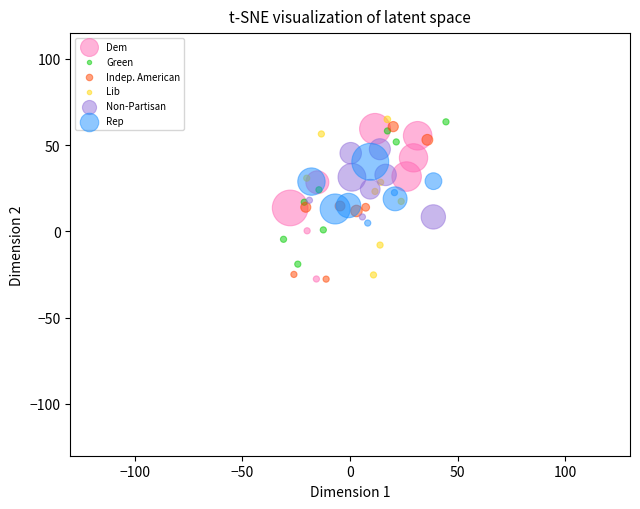

What are all the series names shown in the legend?

Dem, Green, Indep. American, Lib, Non-Partisan, Rep